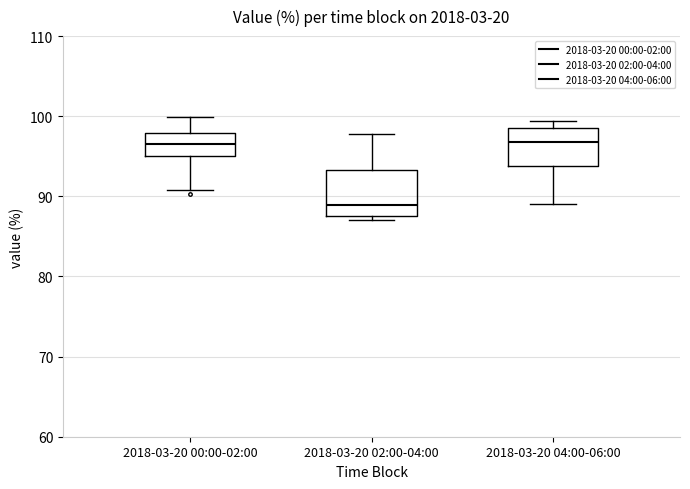

Reading left to right, read every box against the y-axis: the position of its median line, the range the box covers, and the ends of its whiskers. The values are not printed on the chart, so give them approximately, as read against the axis.

2018-03-20 00:00-02:00: median 97, box 95 to 98, whiskers 91 to 100
2018-03-20 02:00-04:00: median 89, box 88 to 93, whiskers 87 to 98
2018-03-20 04:00-06:00: median 97, box 94 to 99, whiskers 89 to 99 (just above the box's upper edge)